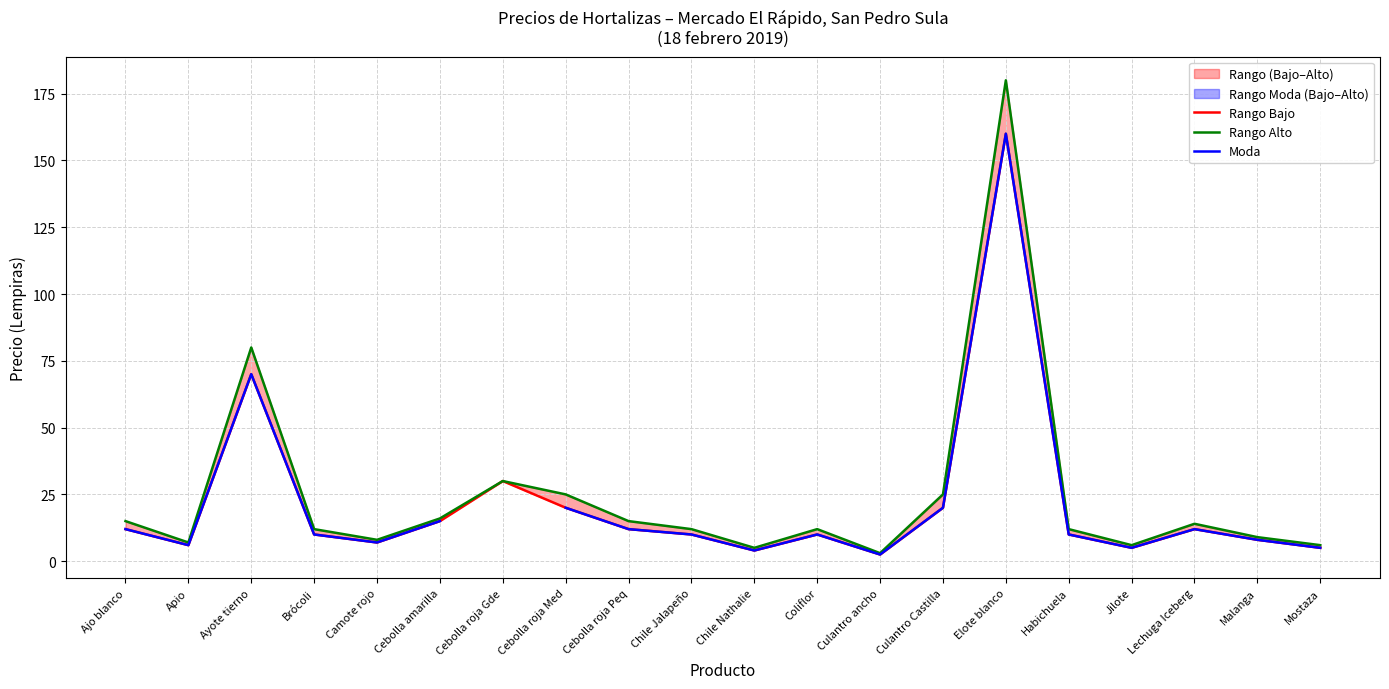

What position from the right is Habichuela?

5